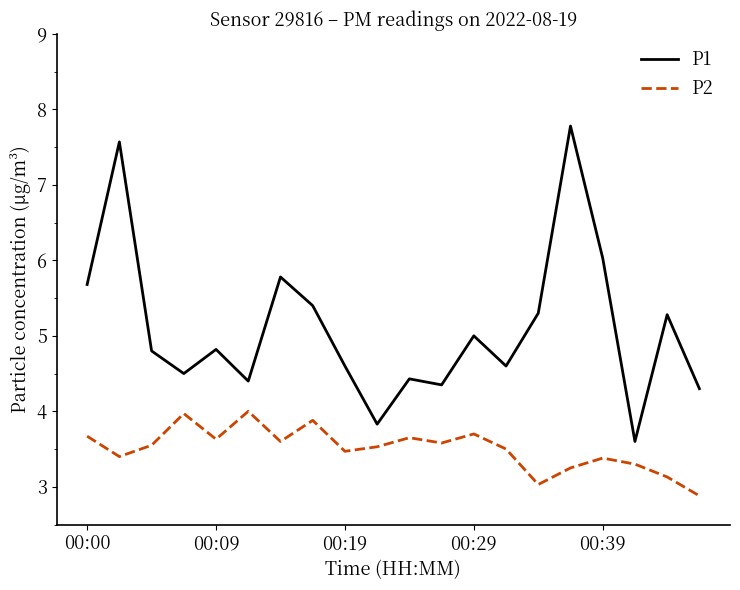

What is the average value of the P1 series?

5.1